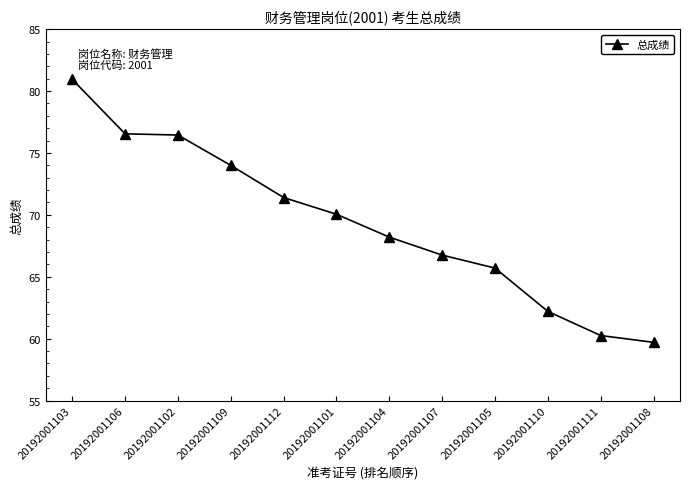

What is the difference between the values at 20192001112 and 20192001105?

5.7